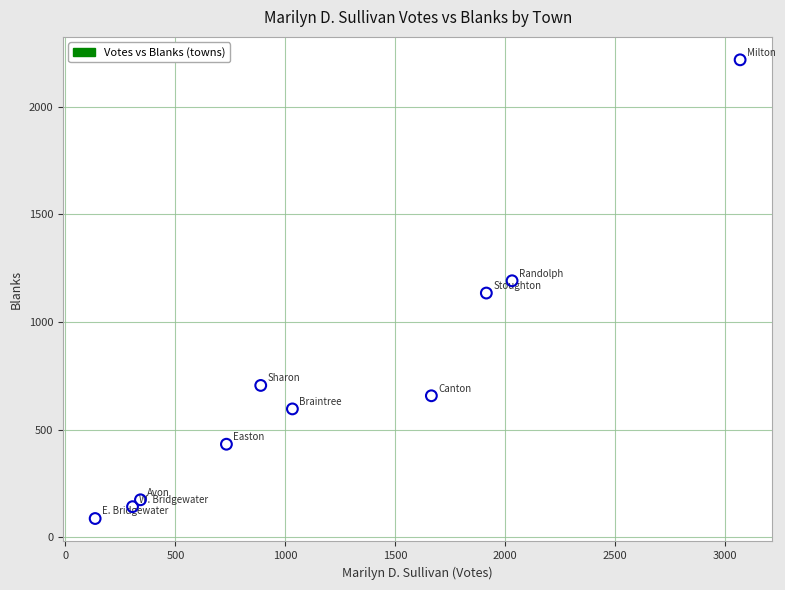

What is the range of X values (max minus min)?

2933